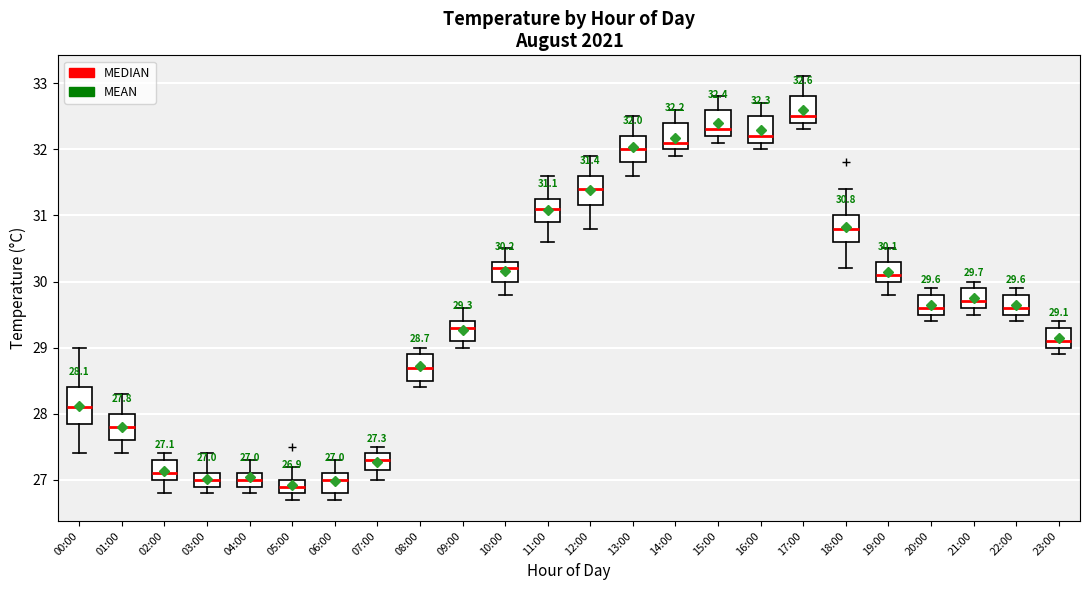

Which box has the lowest median line?

05:00